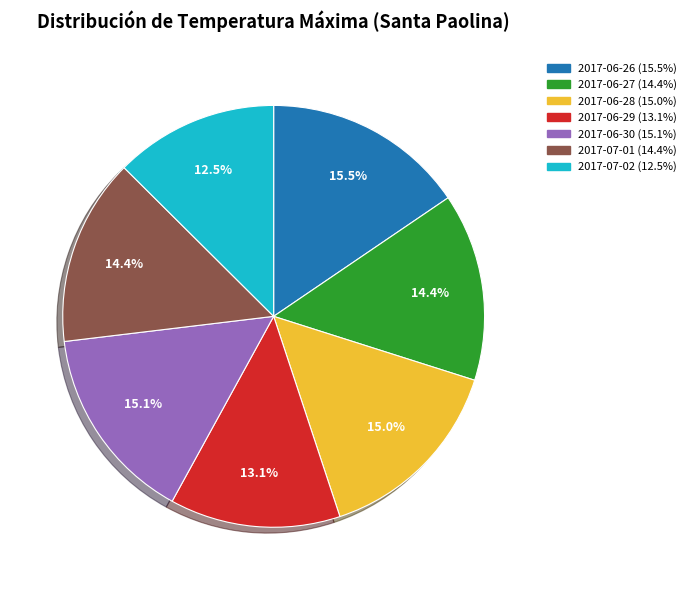

To the nearest percent, what is the difference between the 2017-06-28 and 2017-06-27 slice percentages?

1%